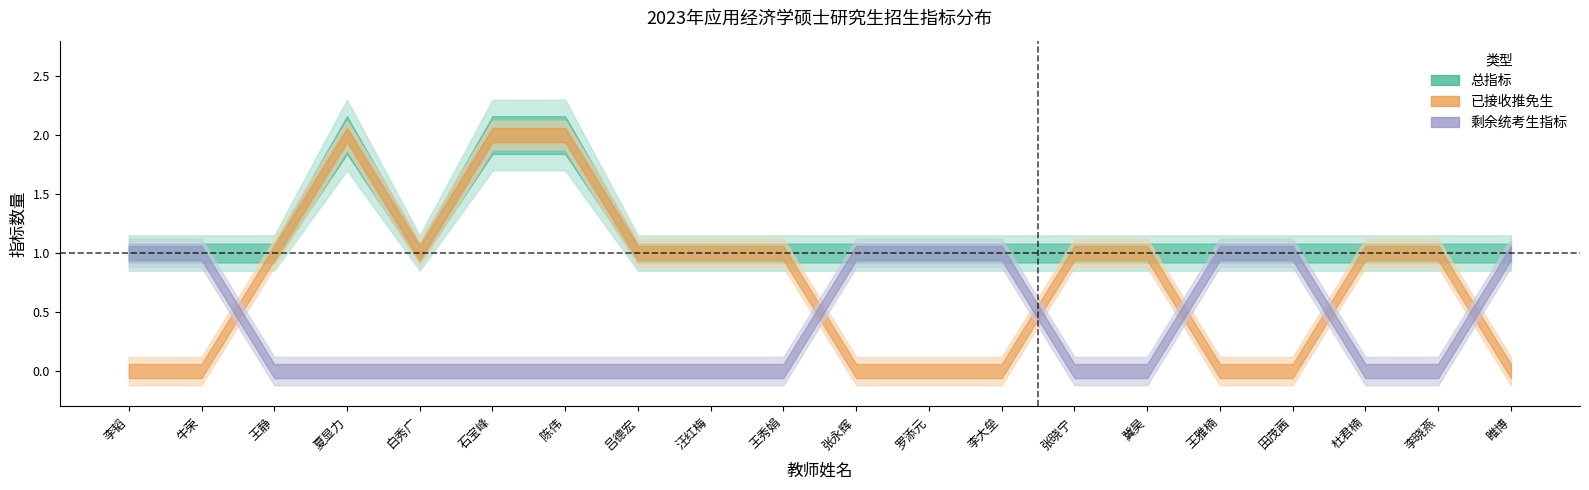

How many data points does each series have?

20